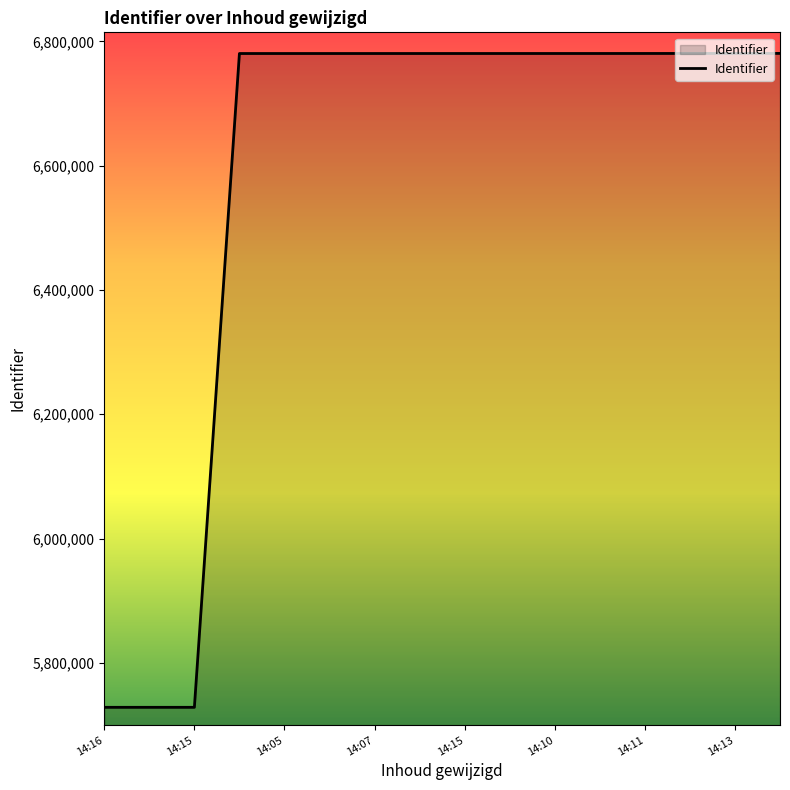

What is the greatest value displayed?

6780645